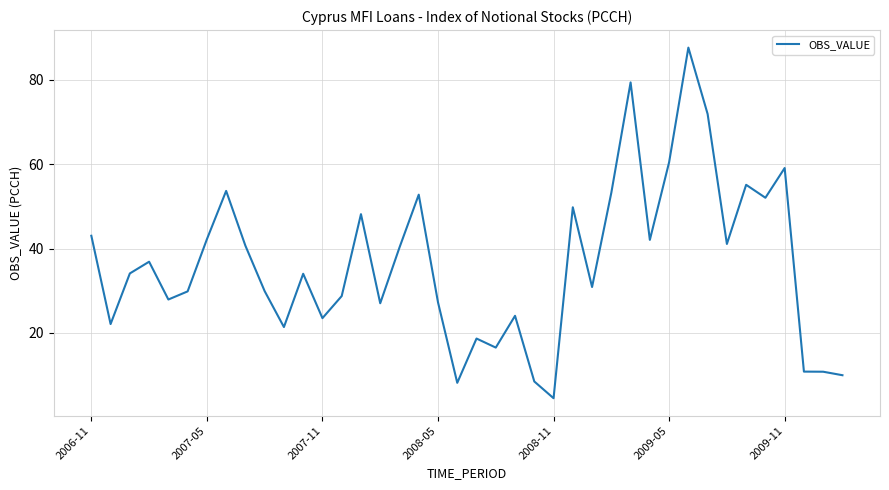

What is the maximum value shown in the chart?

87.6